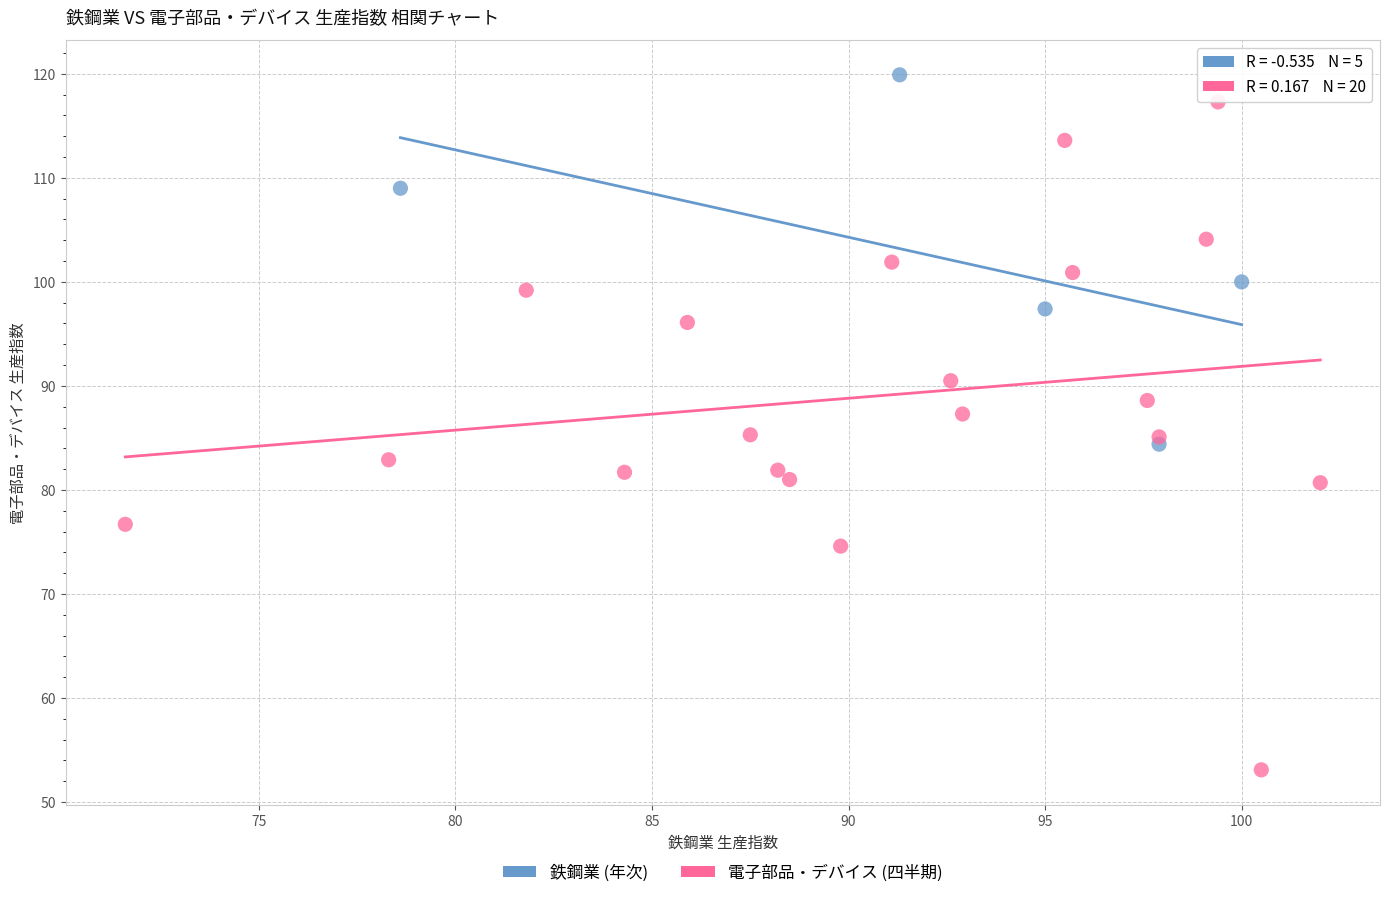

Which series reaches the minimum Y coordinate?

電子部品・デバイス (四半期)